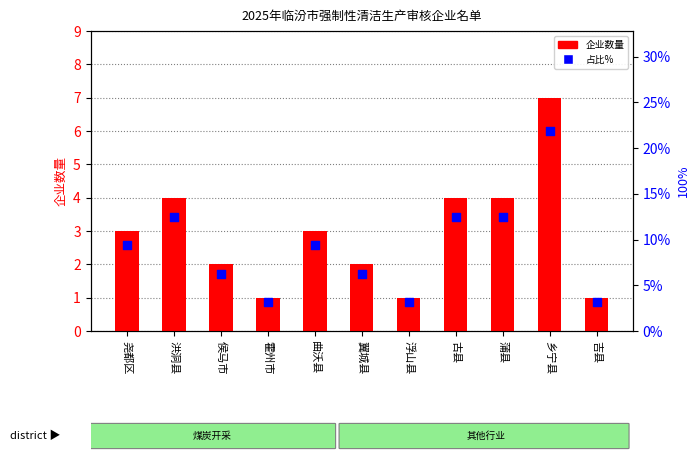

What are all the series names shown in the legend?

企业数量, 占比%